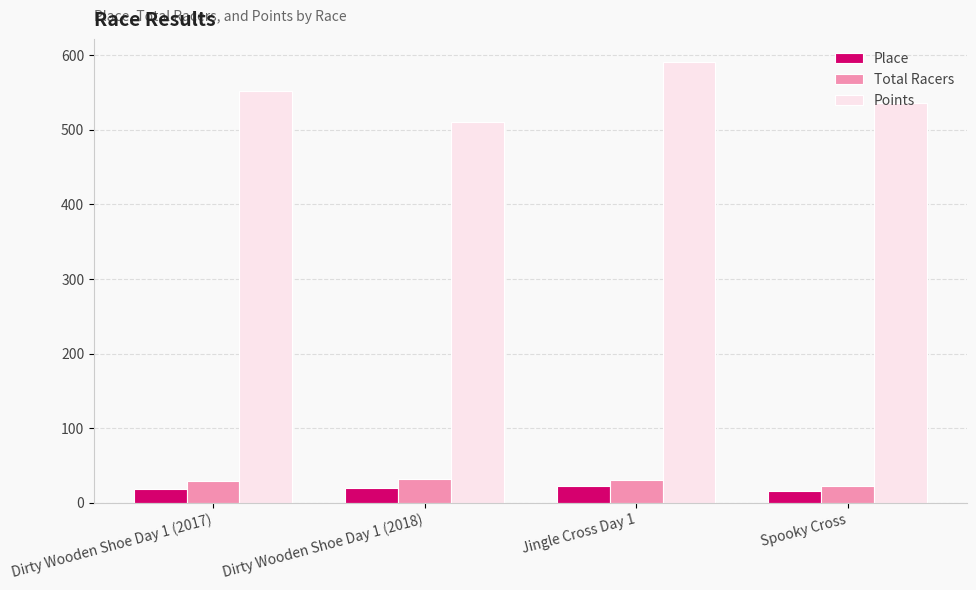

What is the average value of the Place series?

18.8